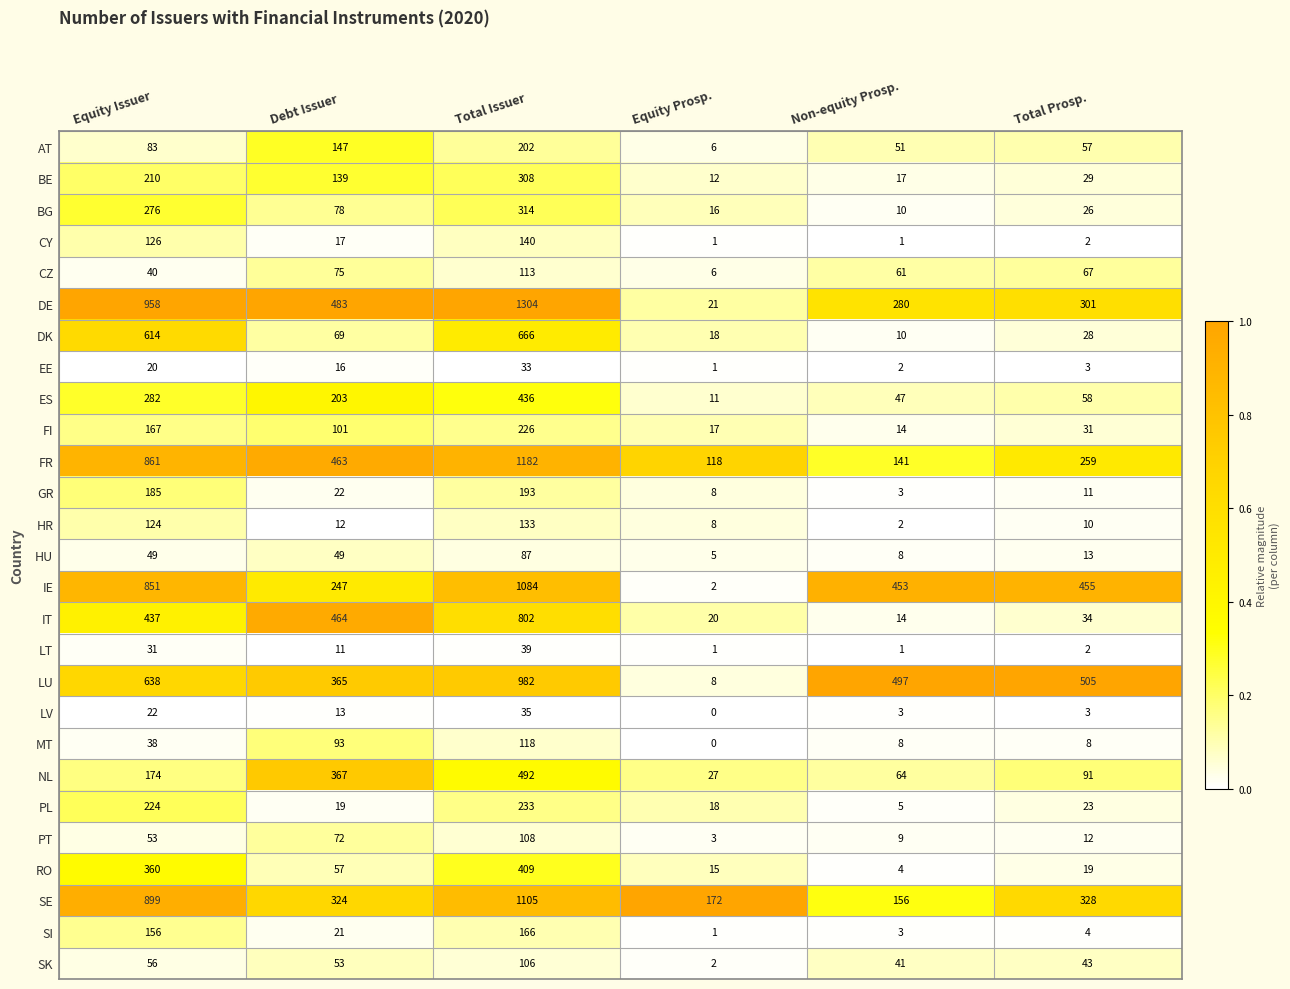

At which category does the chart reach its peak across all series?

Total Issuer